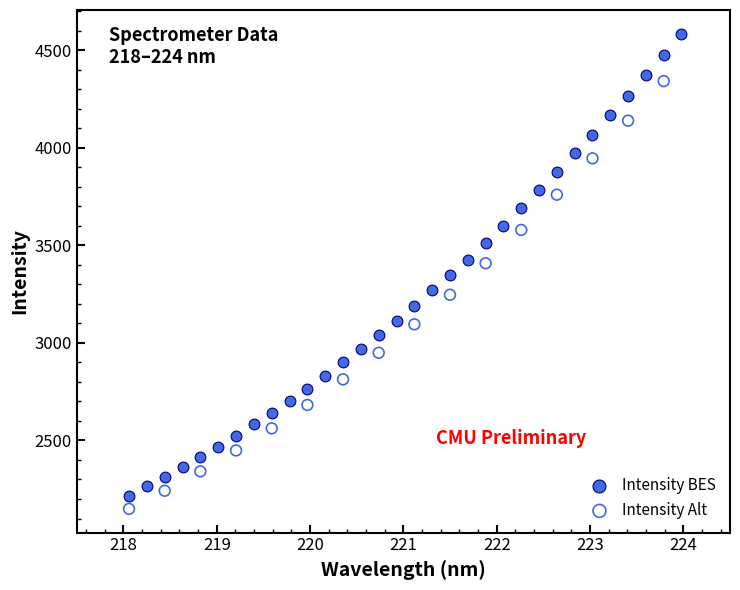

Which series reaches the maximum Y coordinate?

Intensity BES